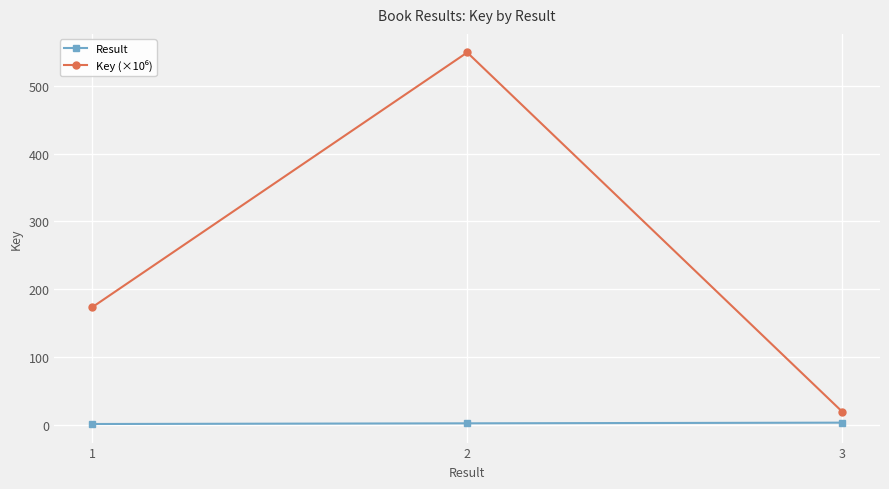

What is the greatest value displayed?

549.3